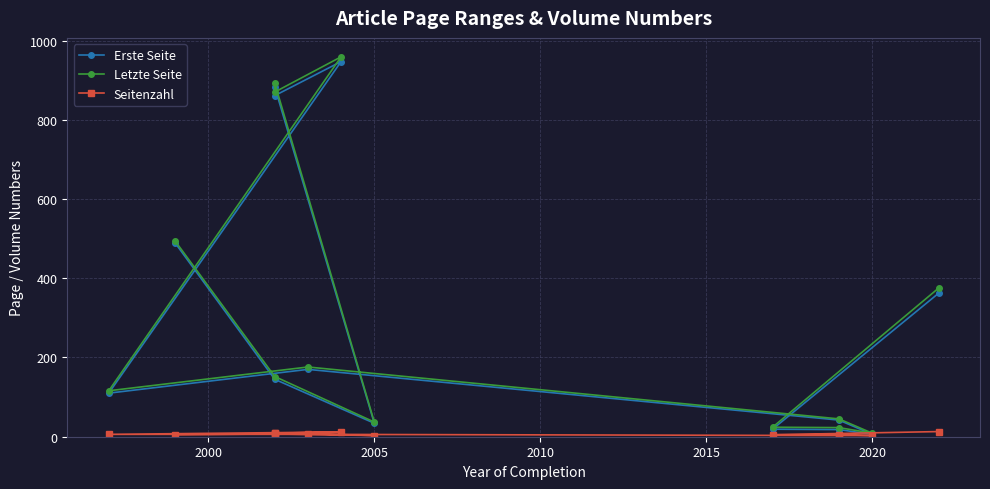

What is the lowest value of the Erste Seite series?

6